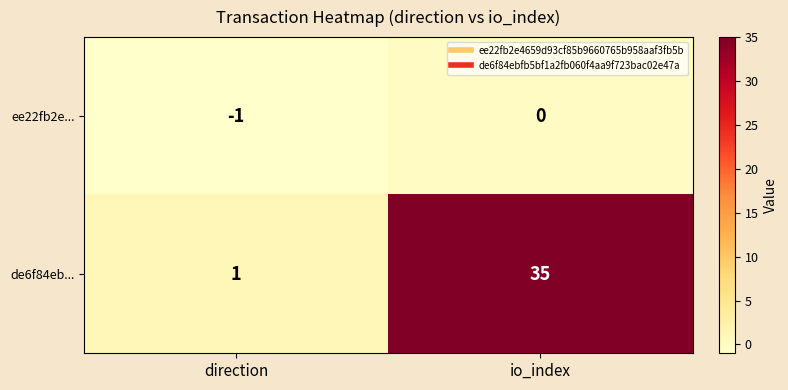

What is the spread (max minus min) of values at io_index?

35